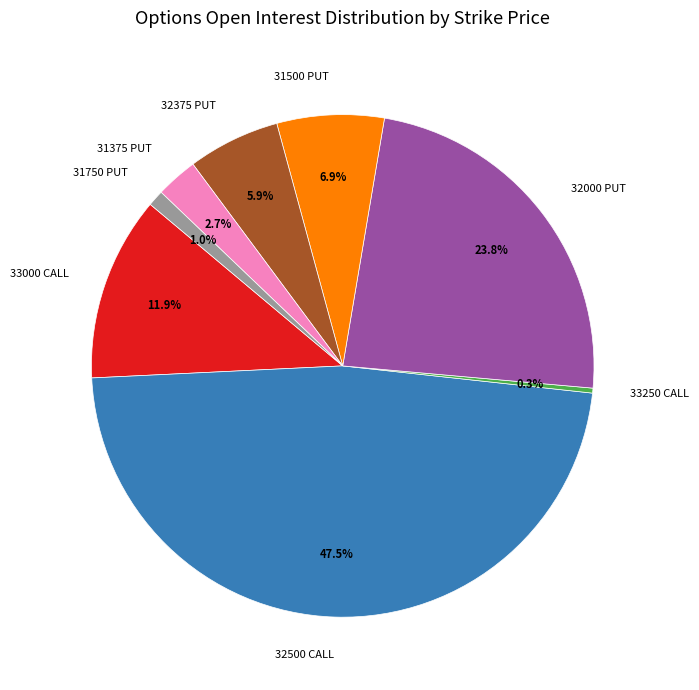

Which slice is the largest?

32500 CALL